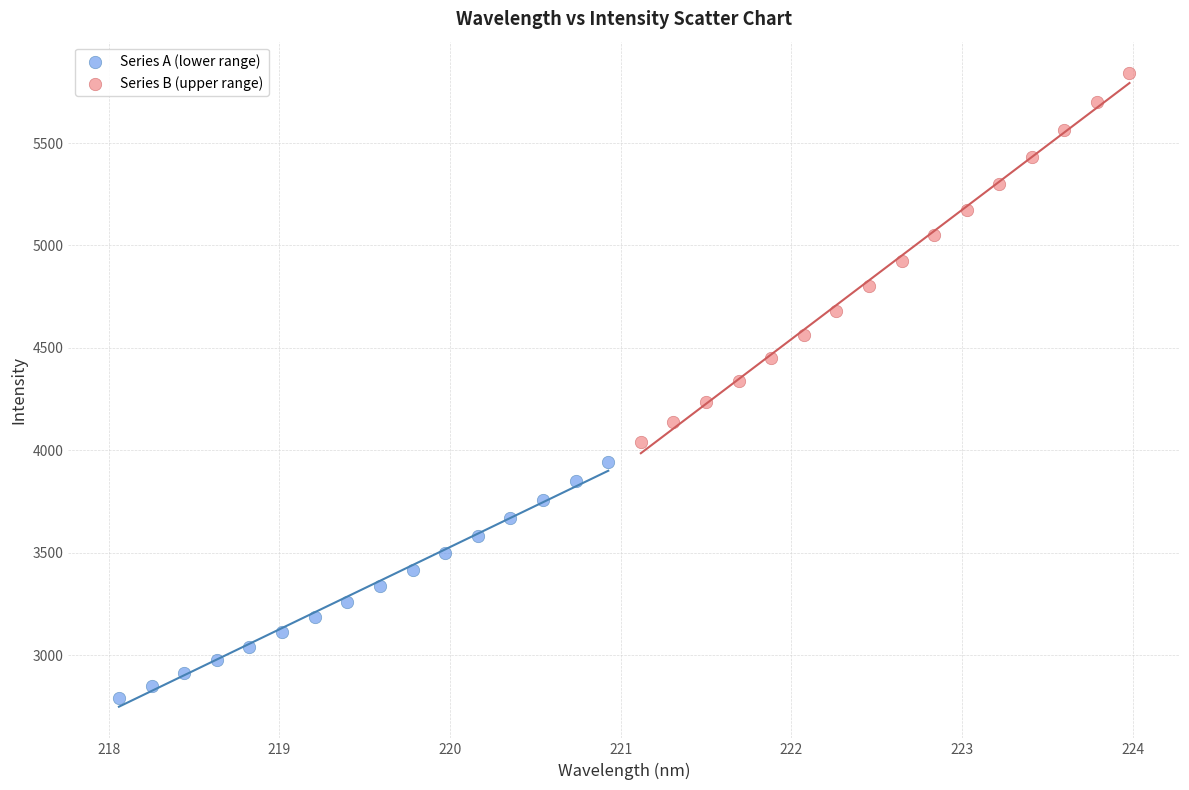

Which series has the largest Y range (max minus min)?

Series B (upper range)